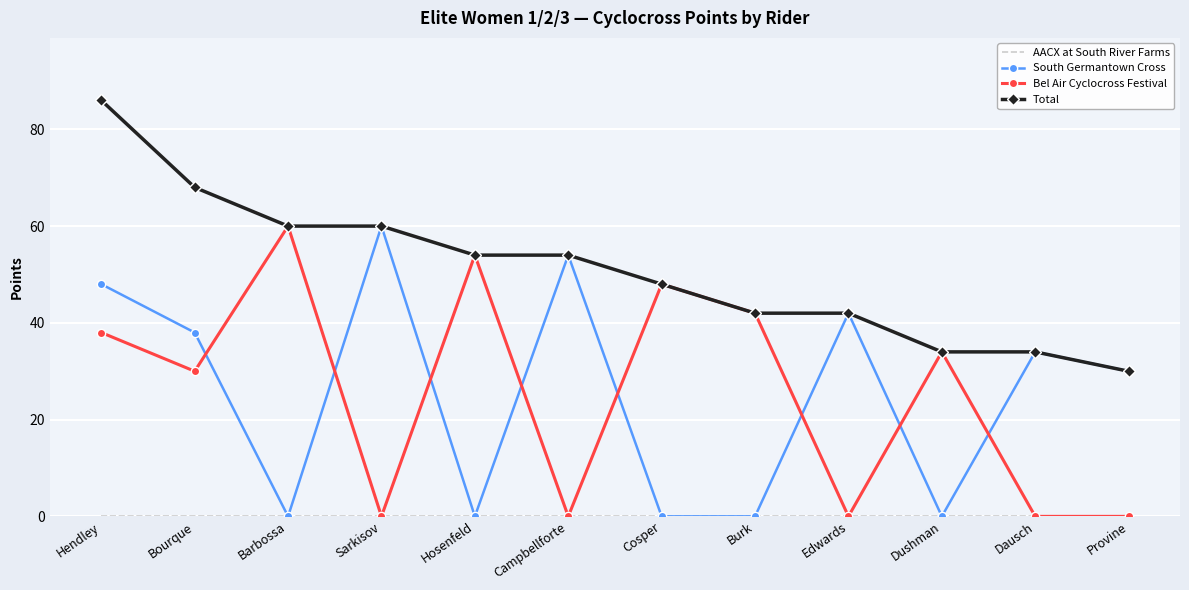

What position from the right is Barbossa?

10